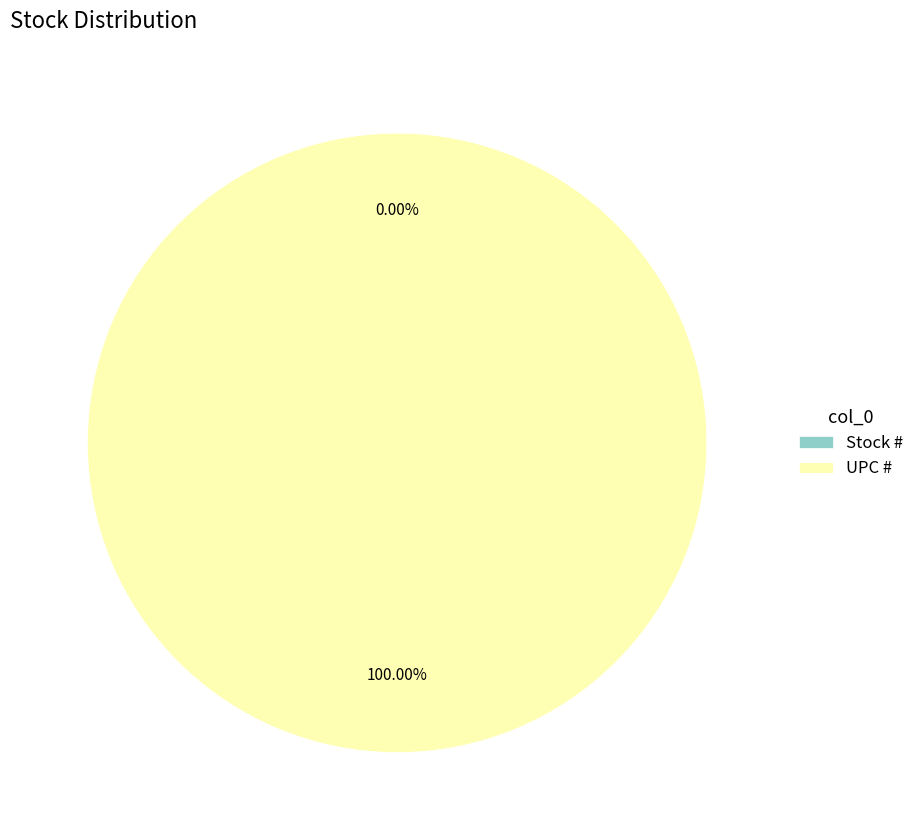

How many segments does this pie chart have?

2